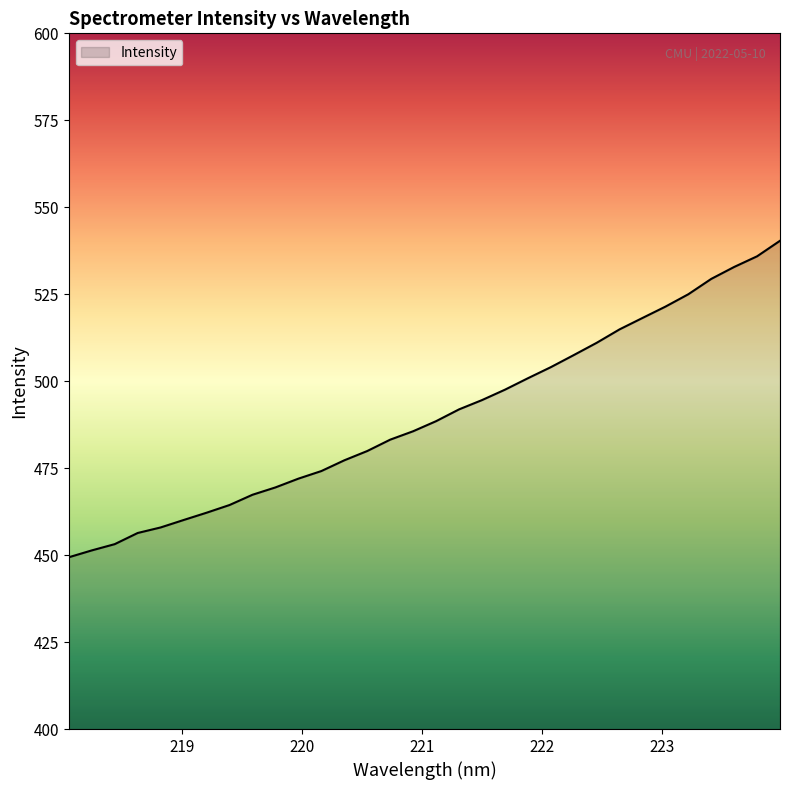

What is the difference between the maximum and minimum values?

91.0